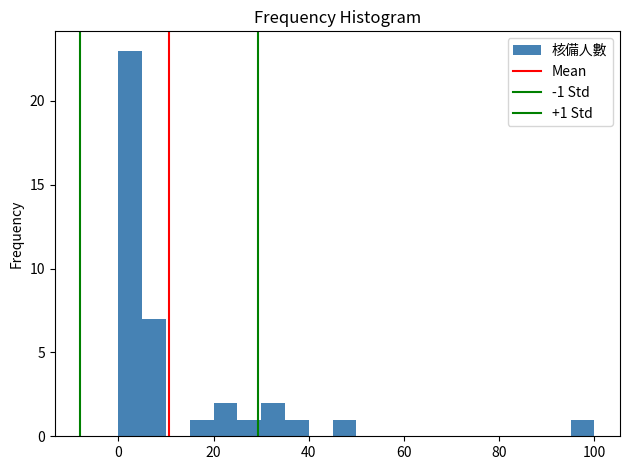

Read against the x-axis, roughly where is the centre of the tallest bar?

2